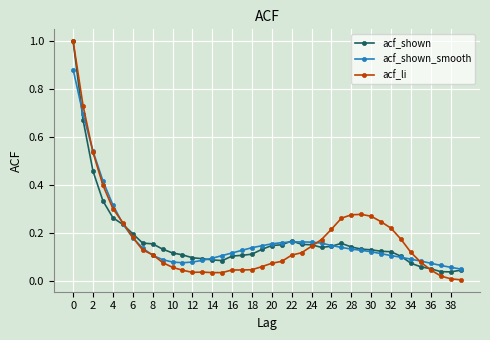

Which series has the widest spread of values?

acf_li